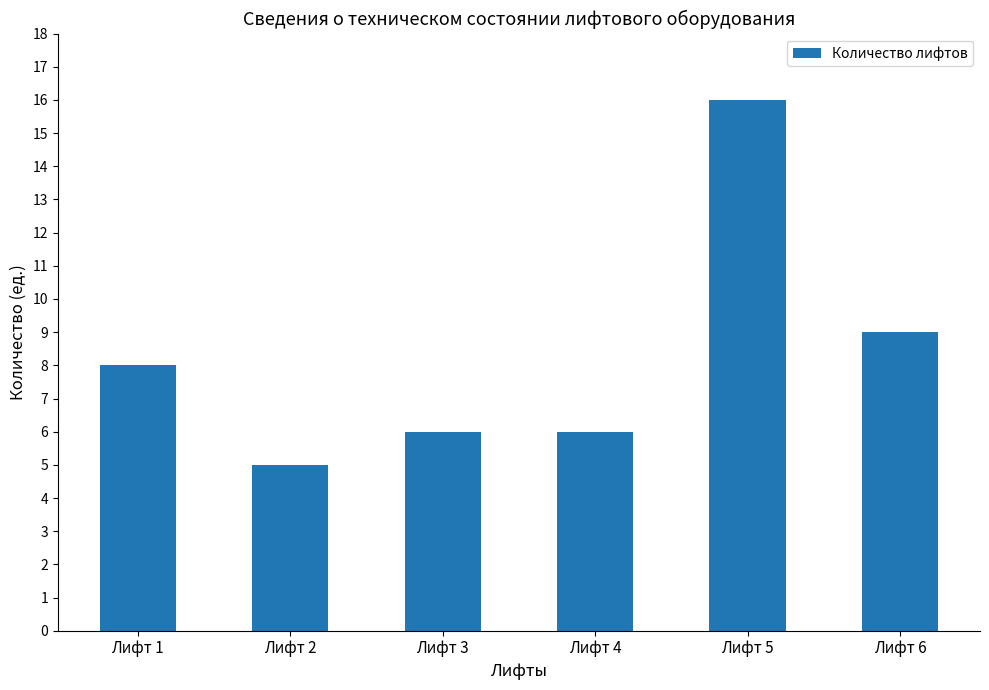

How many distinct data groups are displayed?

1